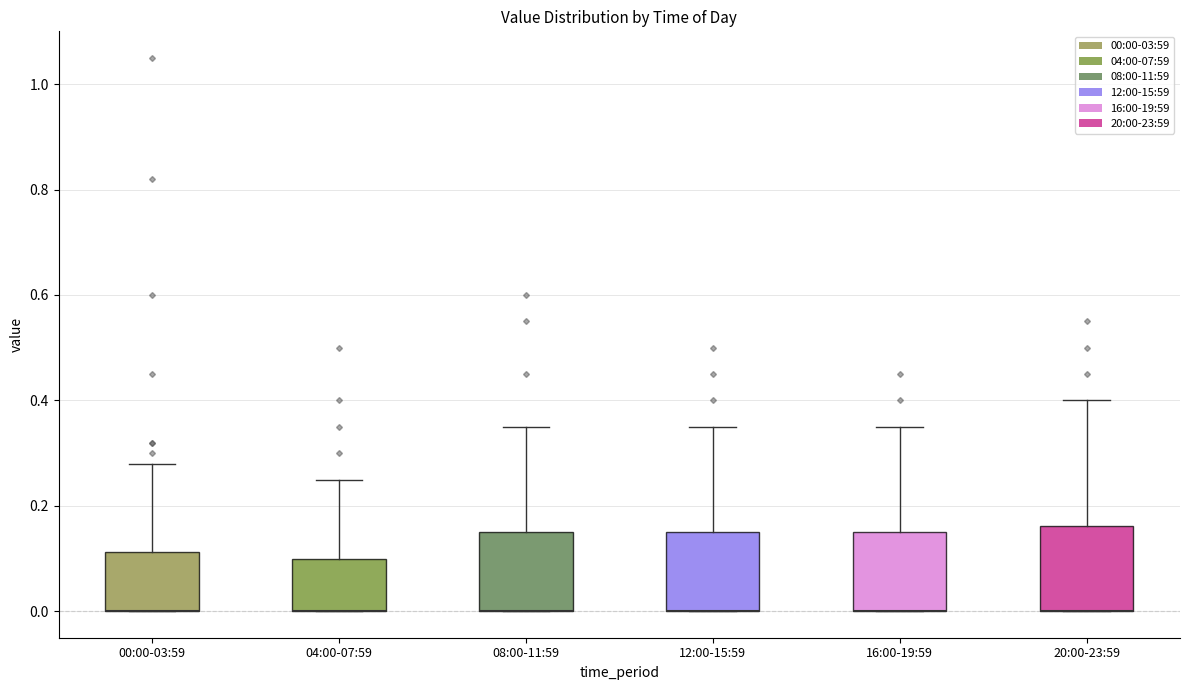

Reading left to right, read every box against the y-axis: the position of its median line, the range the box covers, and the ends of its whiskers. The values are not printed on the chart, so give them approximately, as read against the axis.

00:00-03:59: median 0.00 (drawn on the box's lower edge), box 0.00 to 0.12, whiskers 0.00 to 0.28
04:00-07:59: median 0.00 (drawn on the box's lower edge), box 0.00 to 0.10, whiskers 0.00 to 0.26
08:00-11:59: median 0.00 (drawn on the box's lower edge), box 0.00 to 0.16, whiskers 0.00 to 0.36
12:00-15:59: median 0.00 (drawn on the box's lower edge), box 0.00 to 0.16, whiskers 0.00 to 0.36
16:00-19:59: median 0.00 (drawn on the box's lower edge), box 0.00 to 0.16, whiskers 0.00 to 0.36
20:00-23:59: median 0.00 (drawn on the box's lower edge), box 0.00 to 0.16, whiskers 0.00 to 0.40